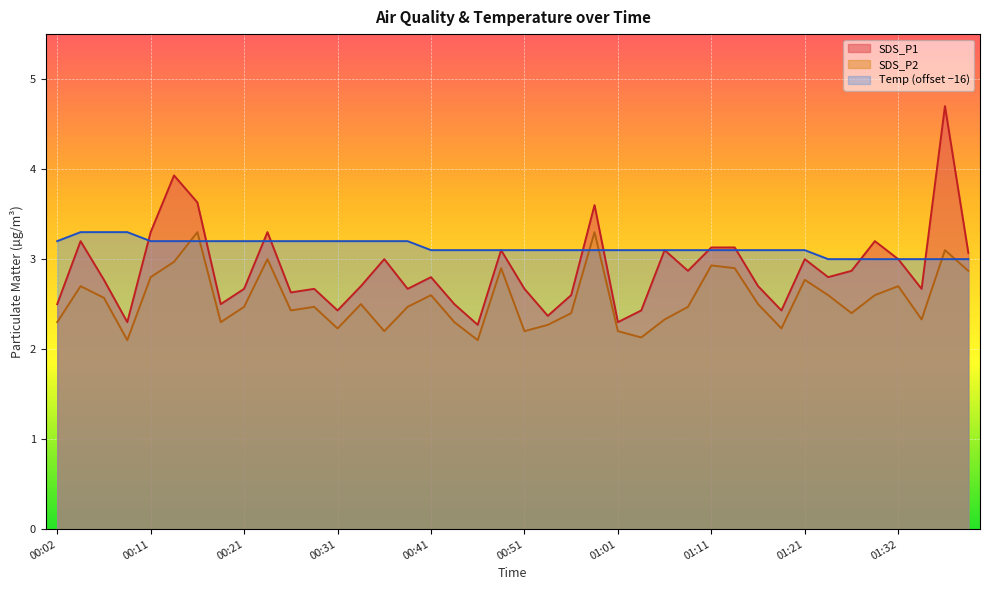

True or false: SDS_P2 and SDS_P1 cross at least once.

False